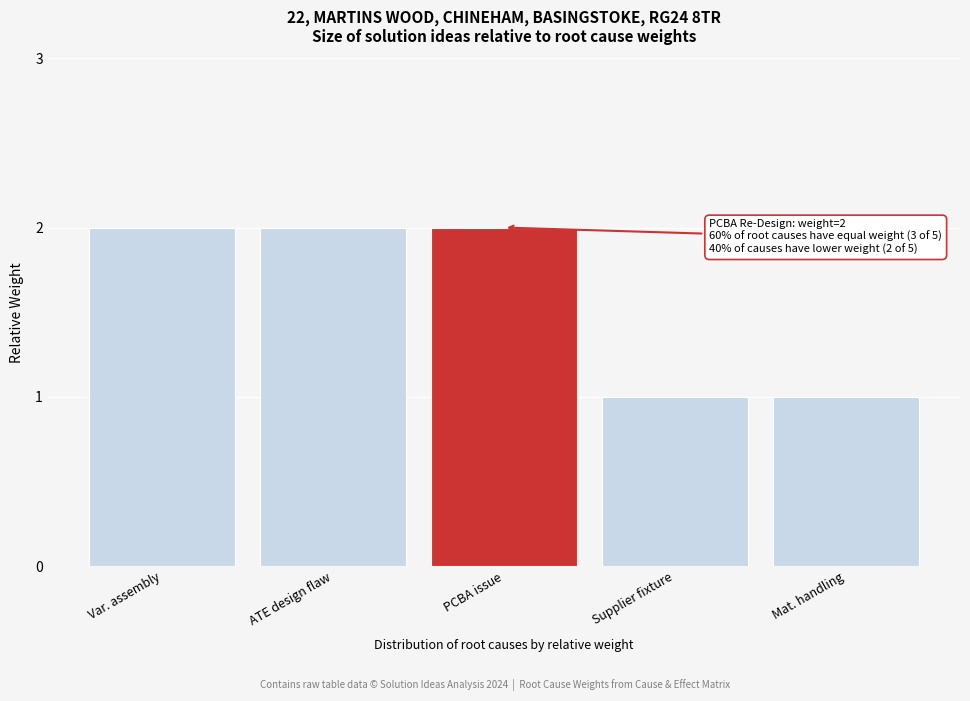

Reading left to right, what are all the values shown in this chart?

Var. assembly=2	ATE design flaw=2	PCBA issue=2	Supplier fixture=1	Mat. handling=1